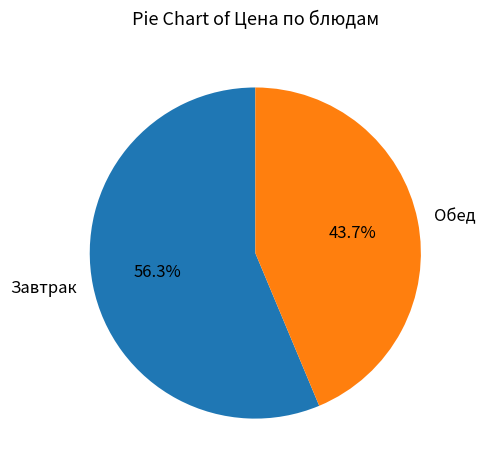

Is Обед the majority of the pie?

No